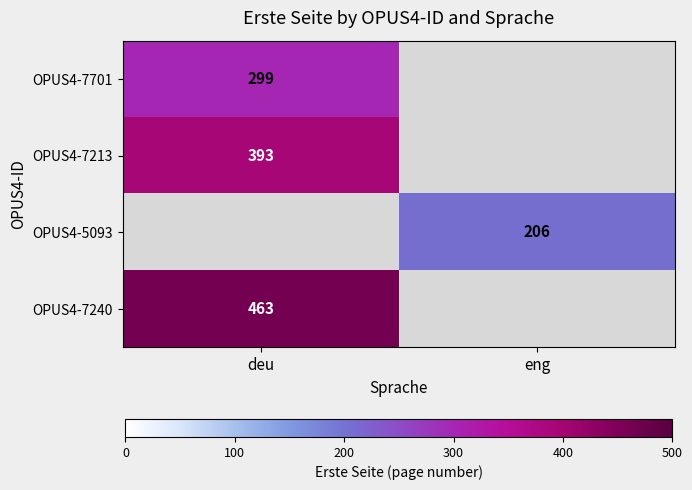

True or false: OPUS4-5093 has a value of 349 at eng.

False